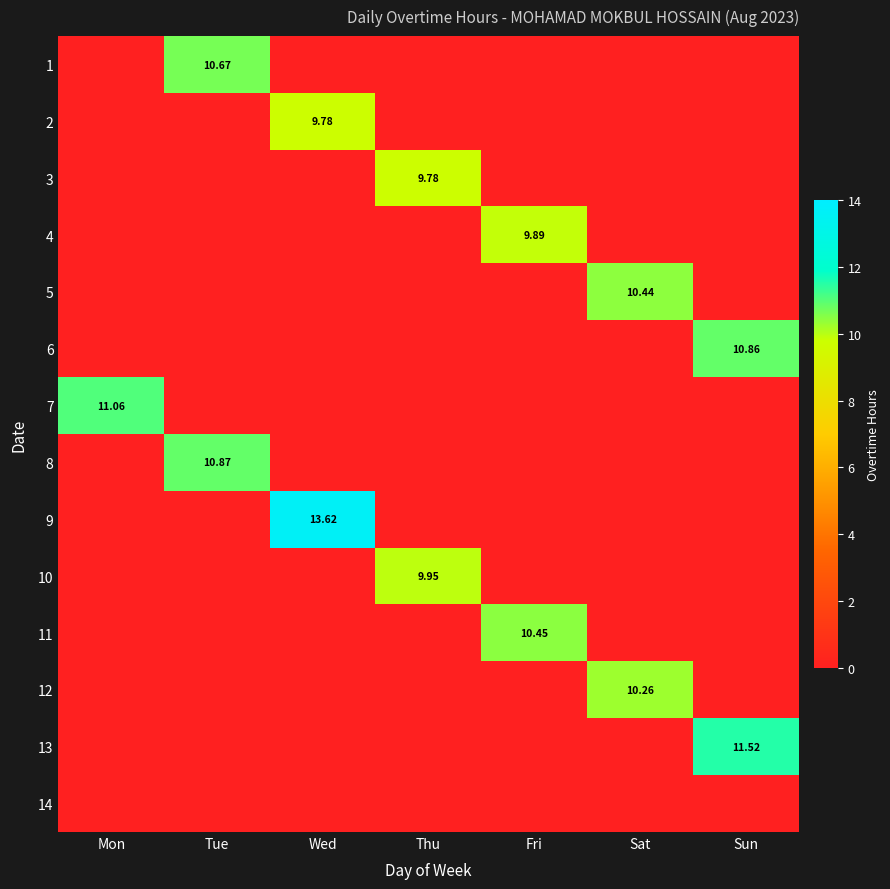

True or false: 8 has a value of -6.0 at Sun.

False